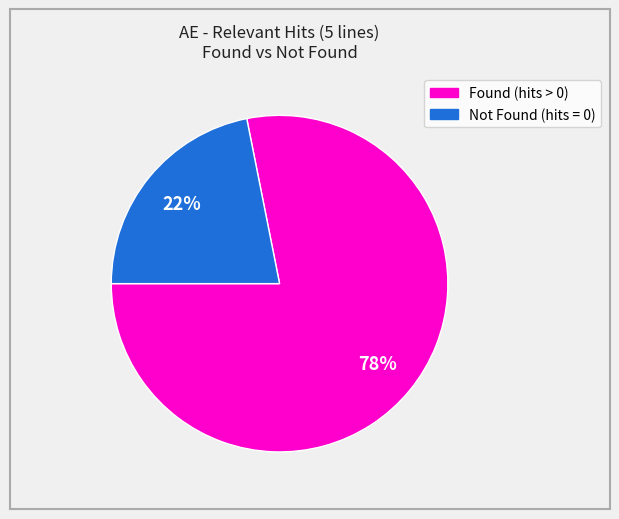

Count the number of slices in the pie.

2